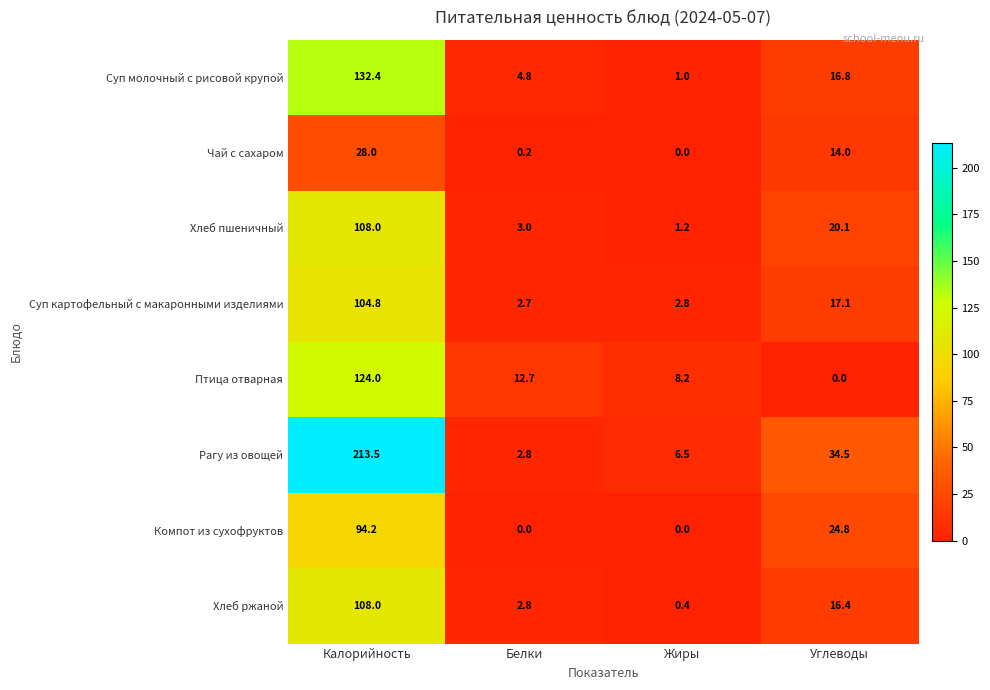

Where does the Рагу из овощей series first go above 34?

Калорийность